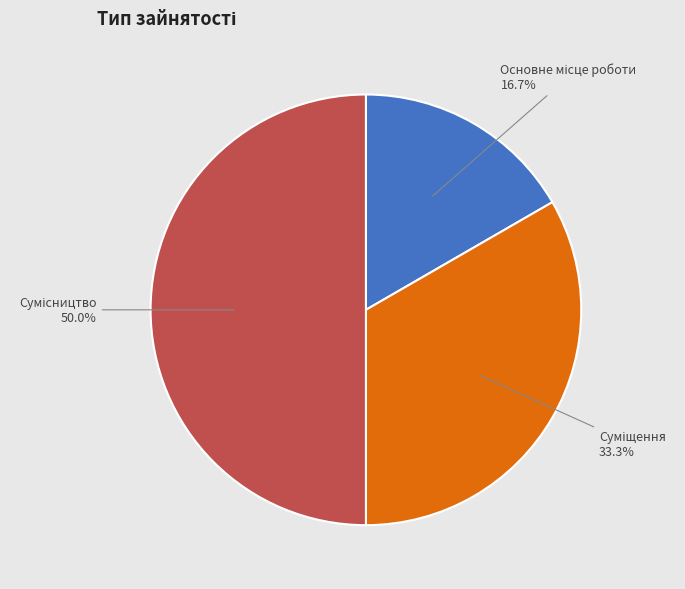

Count the number of slices in the pie.

3